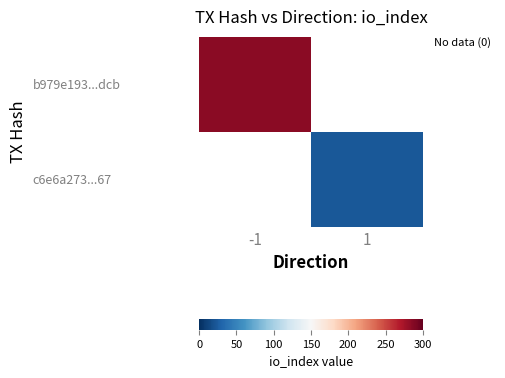

Rank the series by their average value, from highest to lowest.

b979e193...dcb, c6e6a273...67